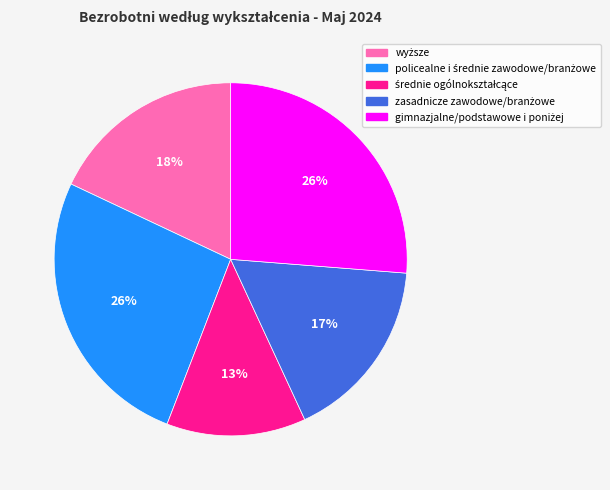

Is there any slice that represents more than half of the pie?

No